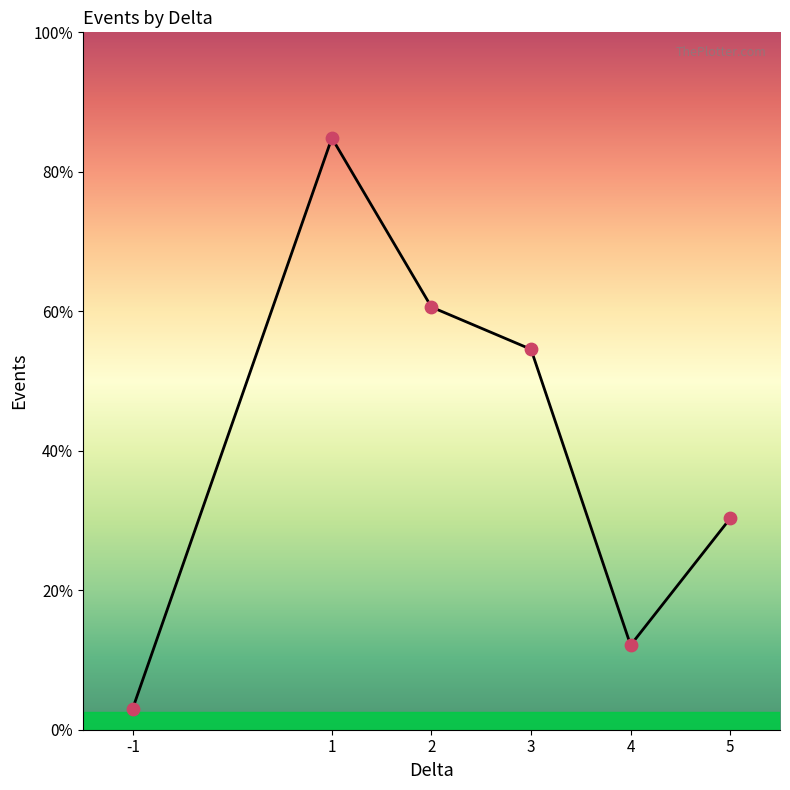

Between 2 and 1, which is larger?

1